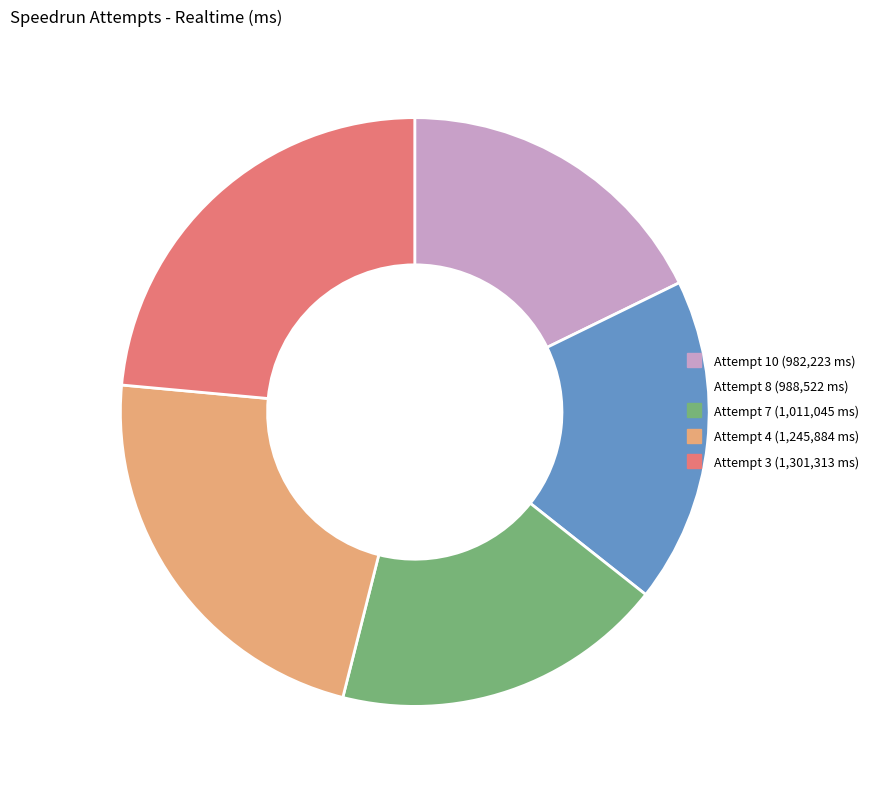

Is it true that Attempt 3 is 24% of the pie?

True